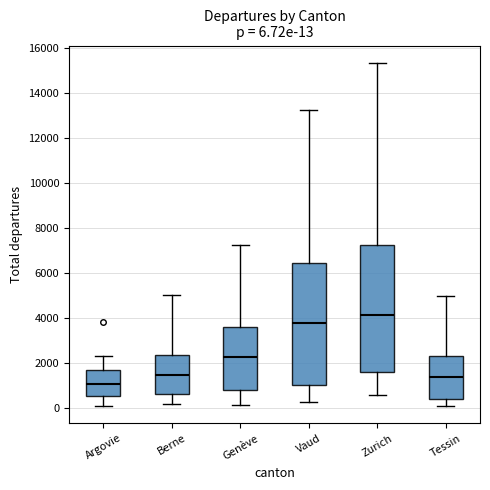

Which box's median line is the lowest?

Argovie